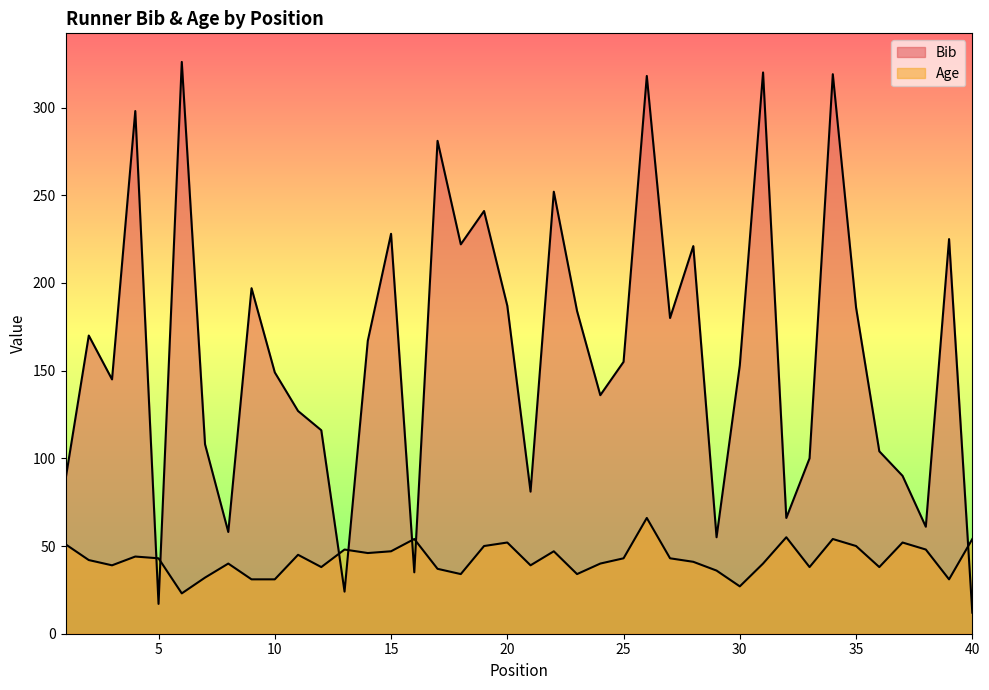

How many data points in Bib are above 155?

19